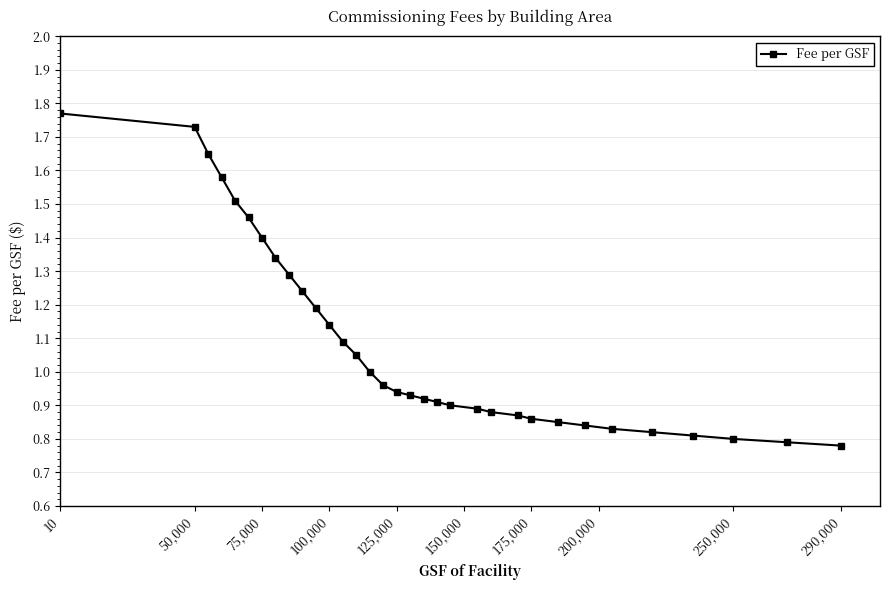

Which label corresponds to the largest value in the chart?

10